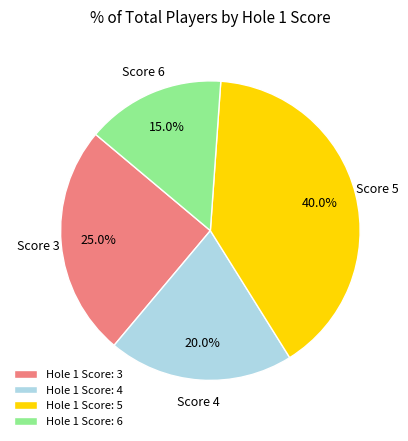

Which category has the smallest portion of the pie?

Hole 1 Score: 6